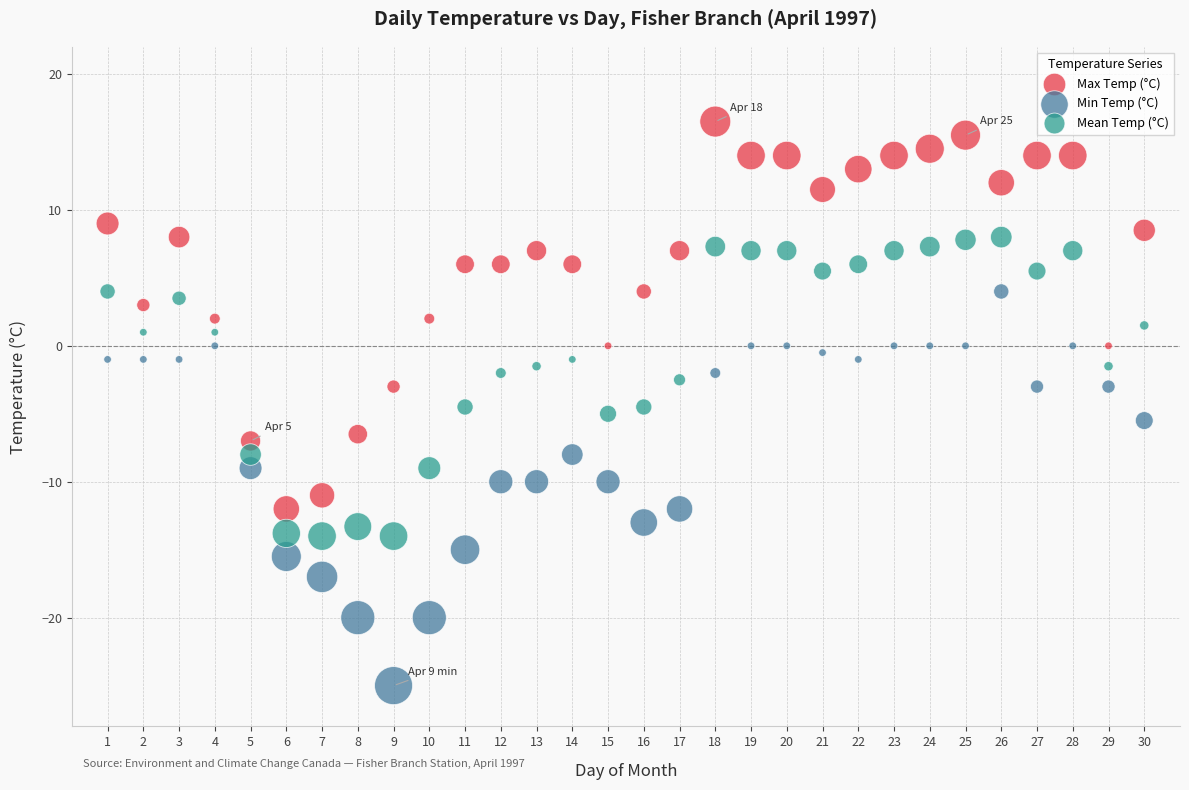

Across all data points, what is the range of Y values (max minus min)?

41.5